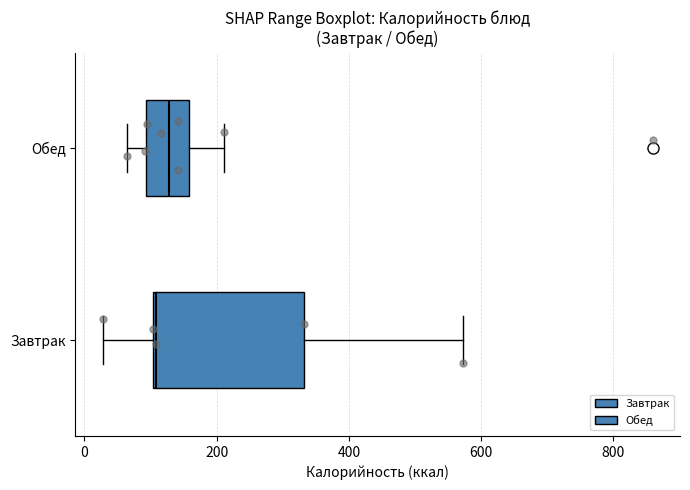

Which box is the widest, from its left edge to its right edge?

Завтрак